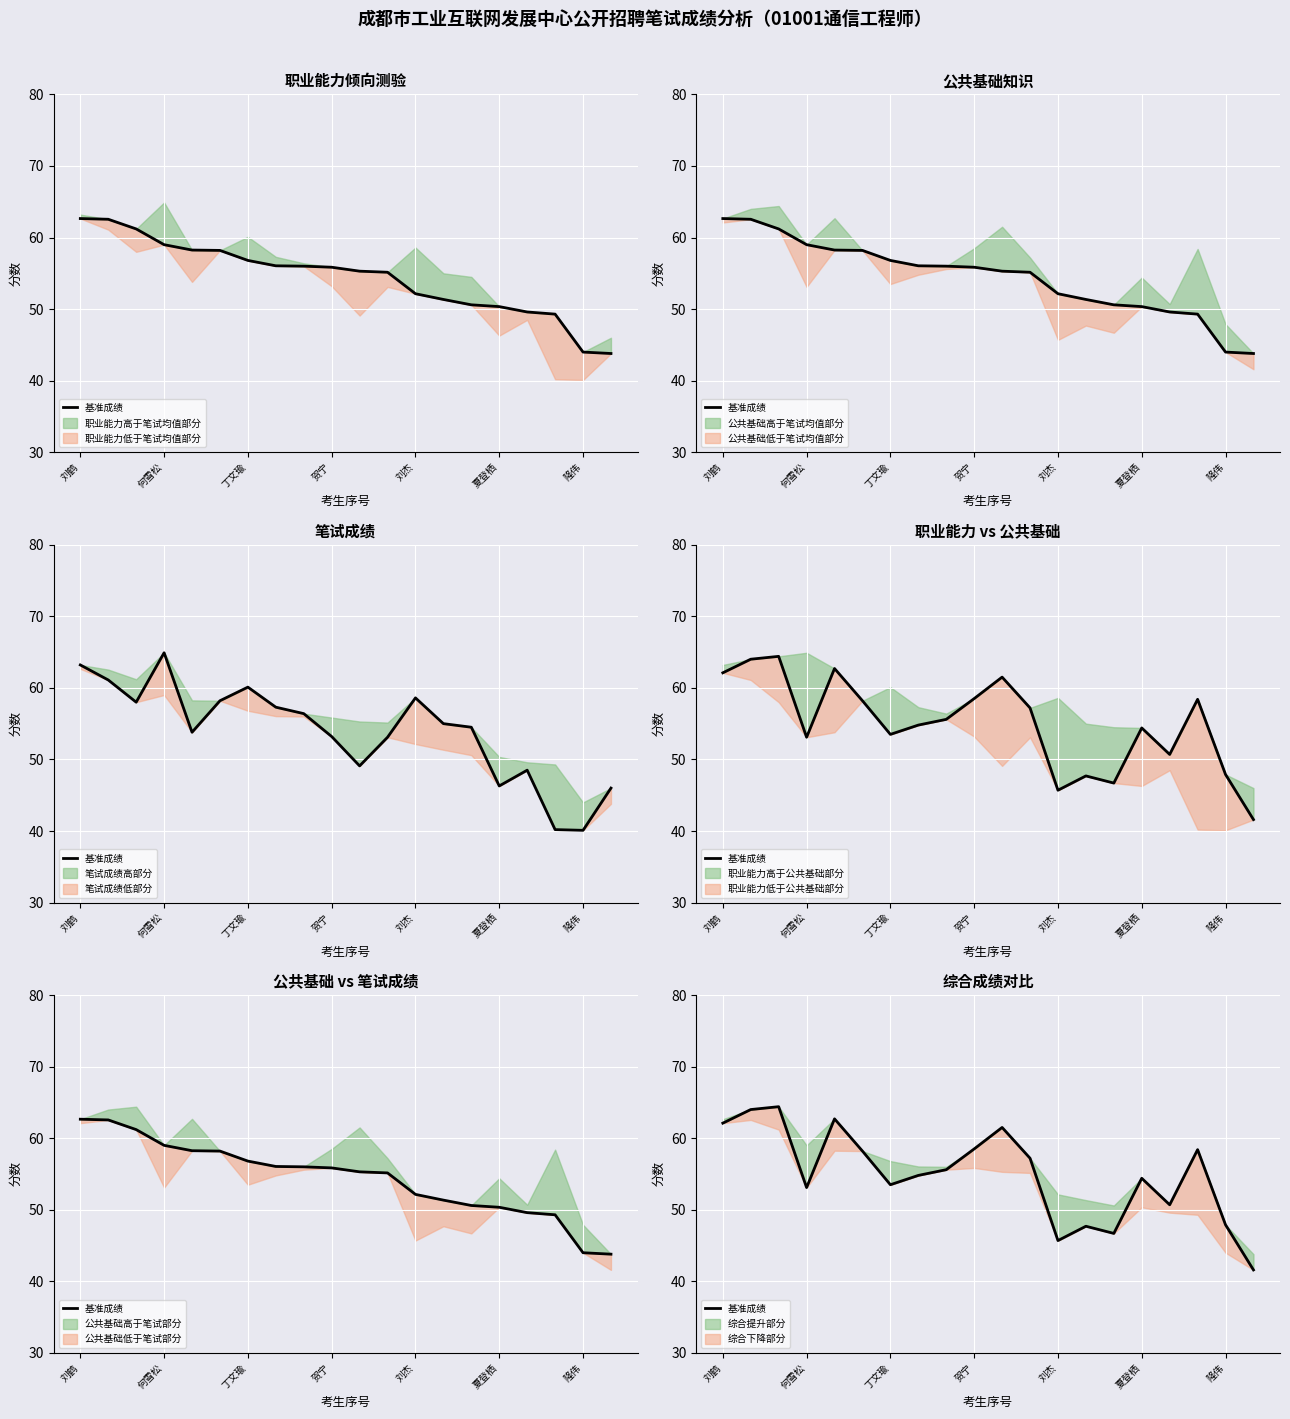

Where is the first local maximum?

丁文瑜